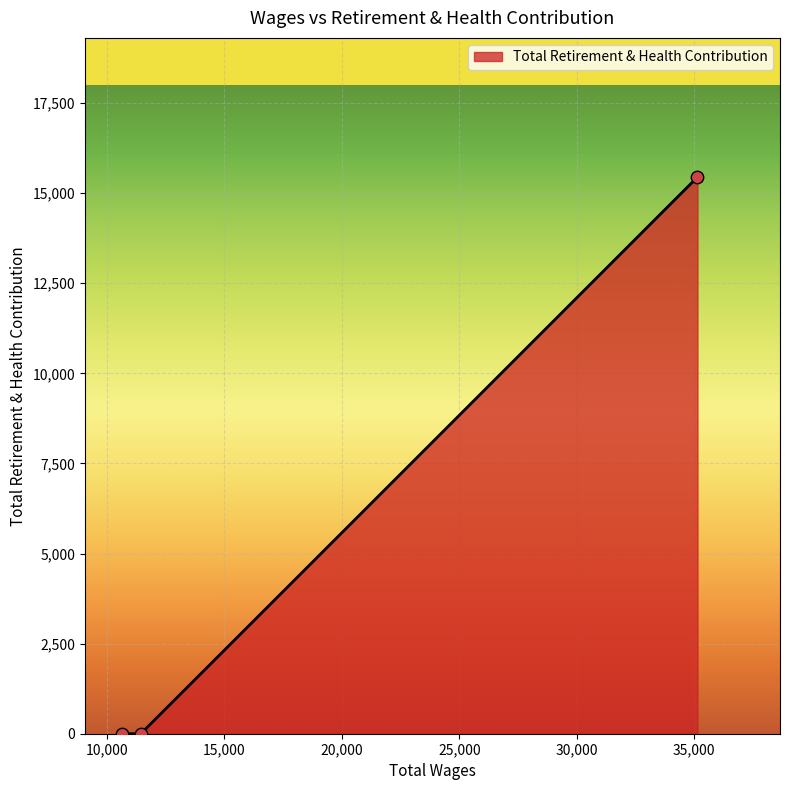

What is the average value?

5148